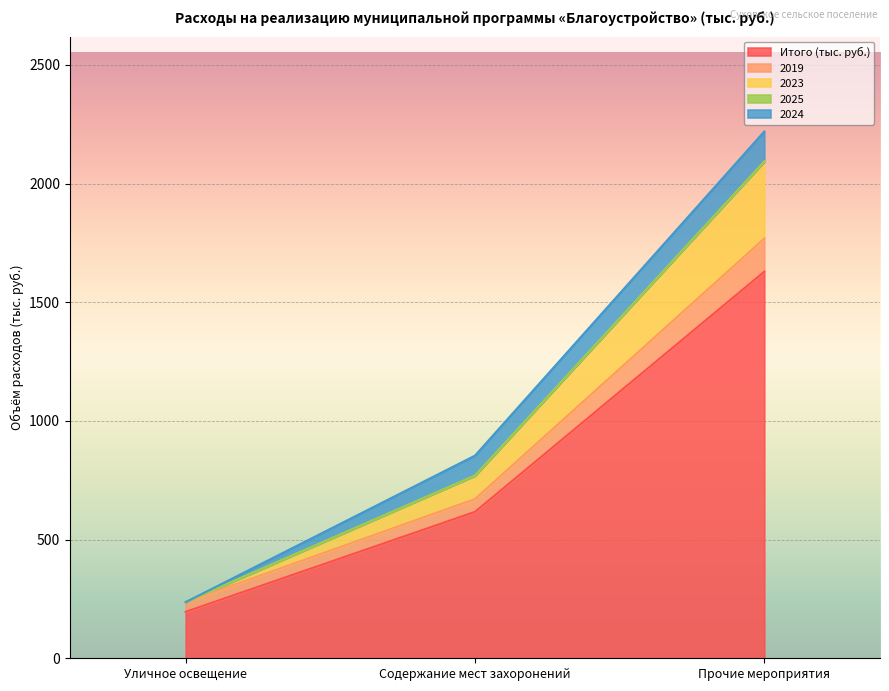

True or false: Итого (тыс. руб.) has a value of 391.3 at Содержание мест захоронений.

False